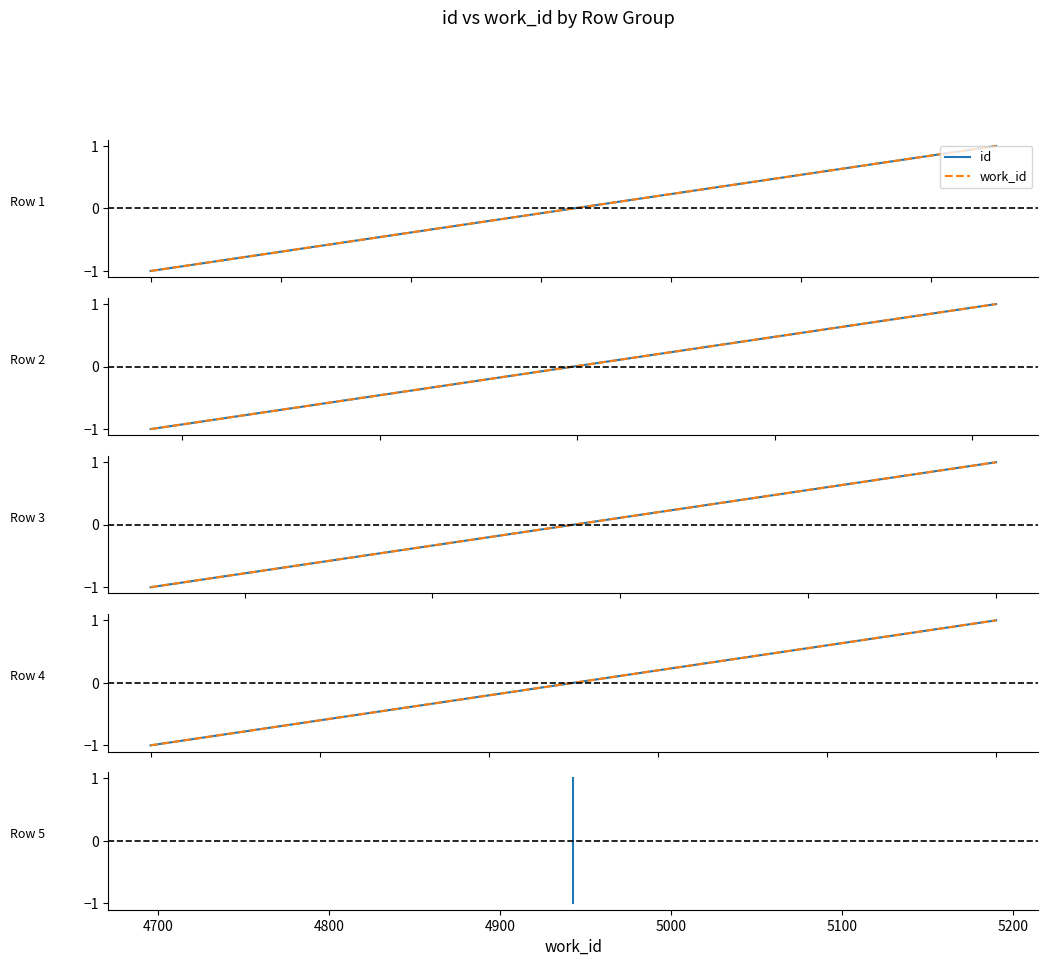

How many series are shown in this chart?

2